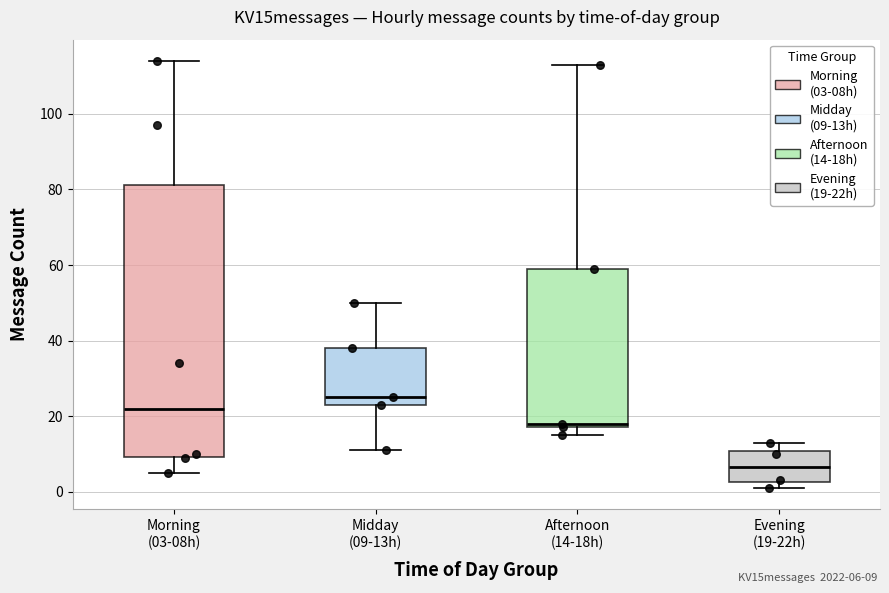

Reading left to right, transcribe this box plot: for each box, give where its median line is, the range the box spans, and where its two whiskers end, as read against the y-axis. The values are not printed on the chart, so give them approximately, as read against the axis.

Morning (03-08h): median 22, box 10 to 82, whiskers 6 to 114
Midday (09-13h): median 26, box 24 to 38, whiskers 12 to 50
Afternoon (14-18h): median 18 (just above the box's lower edge), box 18 to 60, whiskers 16 to 114
Evening (19-22h): median 6, box 2 to 10, whiskers 2 (just below the box's lower edge) to 14